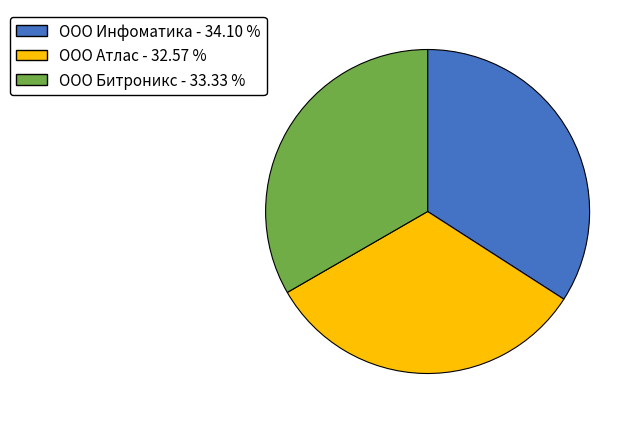

Between ООО Инфоматика and ООО Атлас, which is larger?

ООО Инфоматика